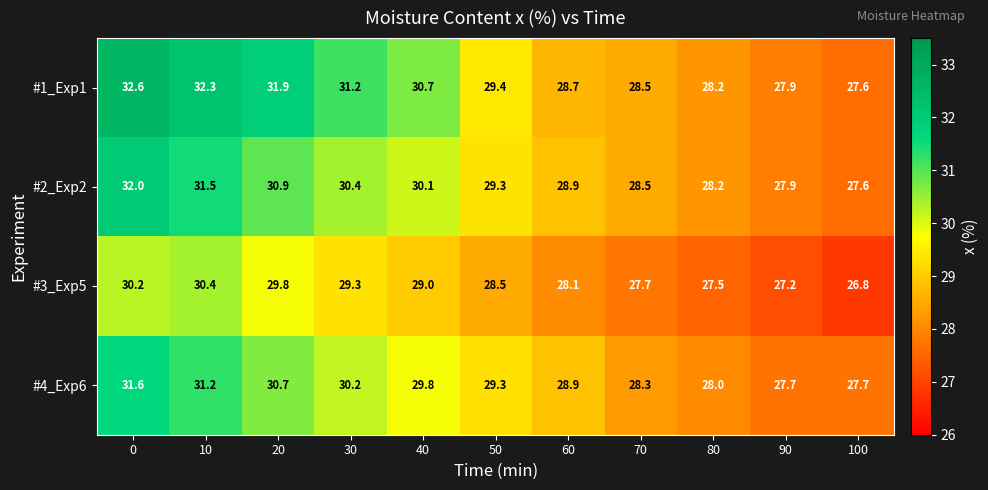

Which series has the largest total across all categories?

#1_Exp1